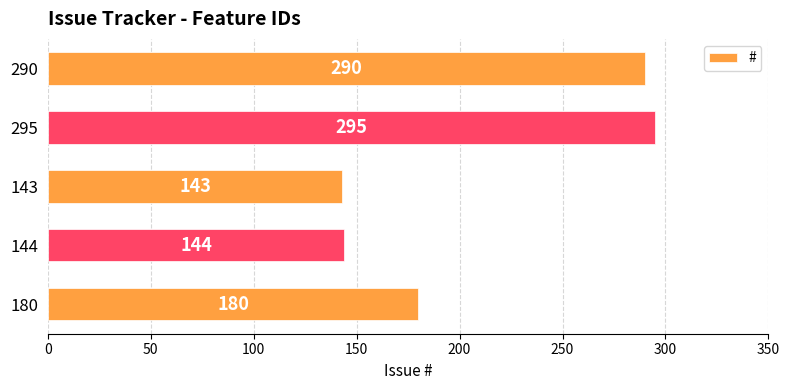

What is the greatest value displayed?

295